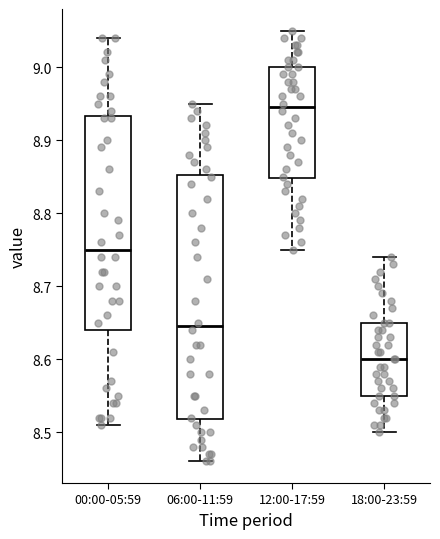

Reading left to right, read every box against the y-axis: the position of its median line, the range the box covers, and the ends of its whiskers. The values are not printed on the chart, so give them approximately, as read against the axis.

00:00-05:59: median 8.75, box 8.64 to 8.93, whiskers 8.51 to 9.04
06:00-11:59: median 8.65, box 8.52 to 8.85, whiskers 8.46 to 8.95
12:00-17:59: median 8.95, box 8.85 to 9.00, whiskers 8.75 to 9.05
18:00-23:59: median 8.60, box 8.55 to 8.65, whiskers 8.50 to 8.74